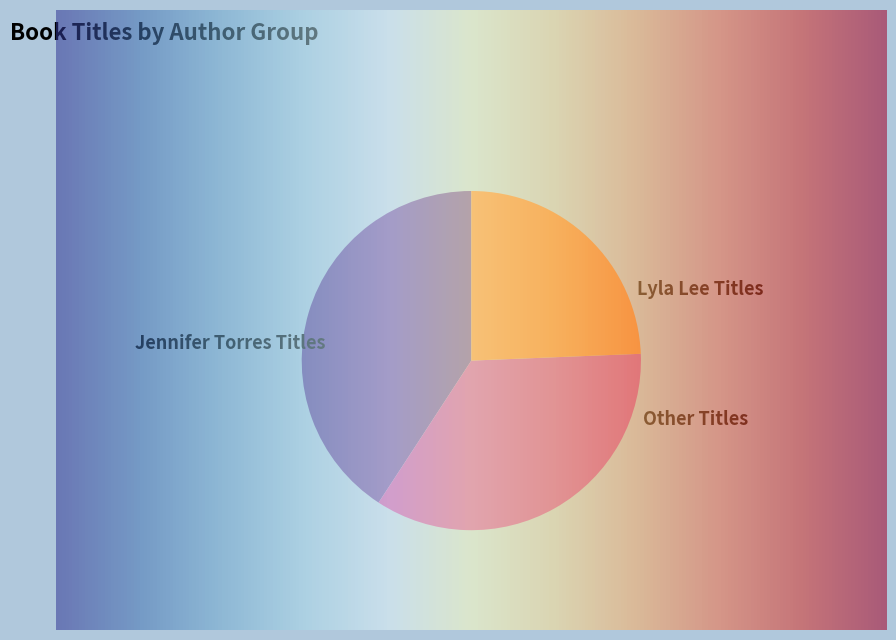

Is Courage of Sarah Noble the majority of the pie?

No